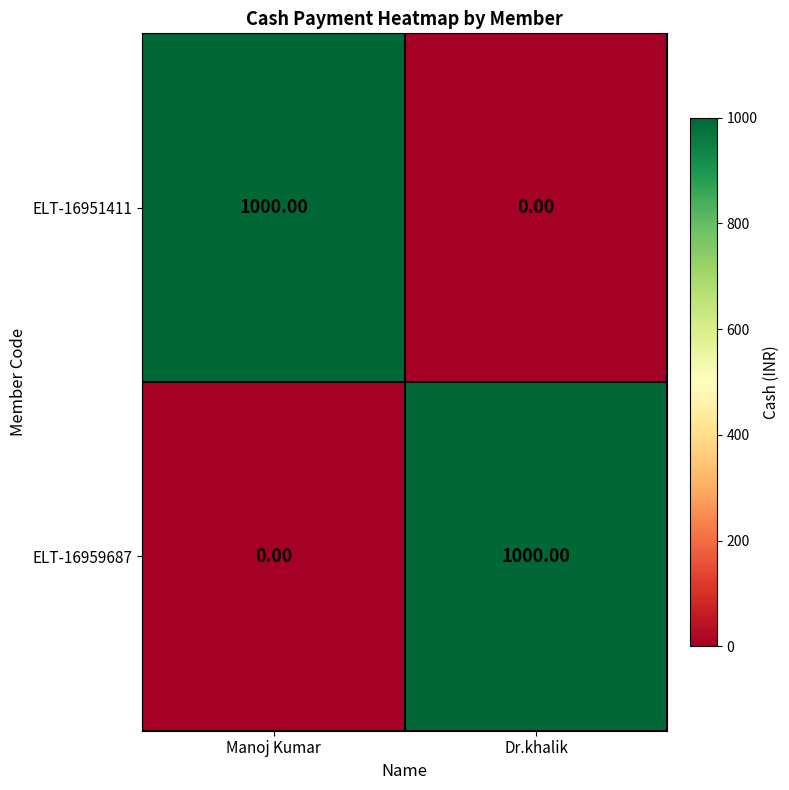

What is the total value across all series at Manoj Kumar?

1000